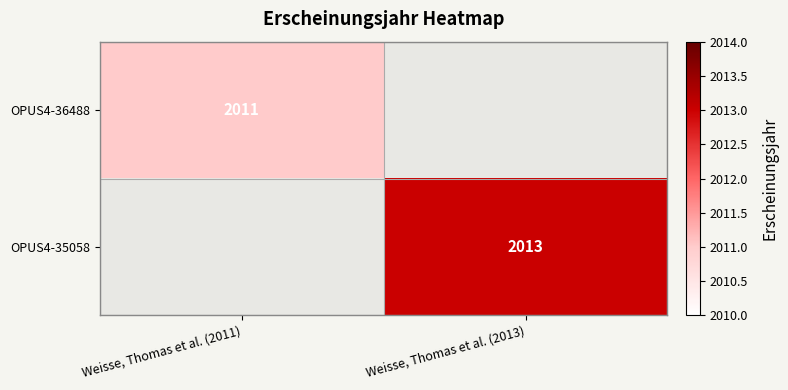

How many distinct data groups are displayed?

2